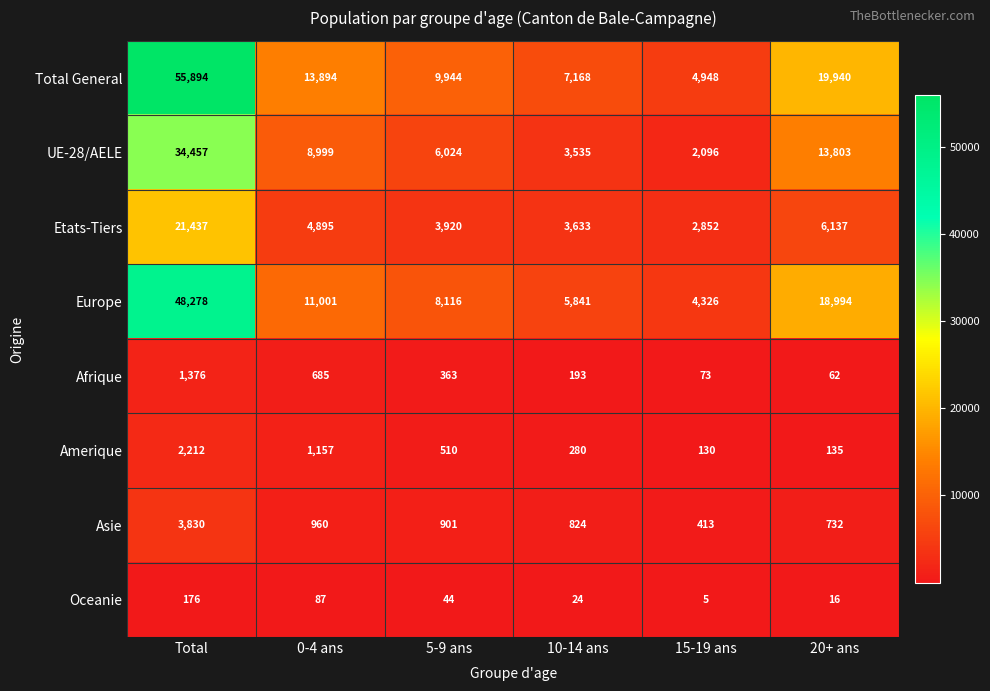

What is the difference between the maximum and minimum values in the Etats-Tiers series?

18585